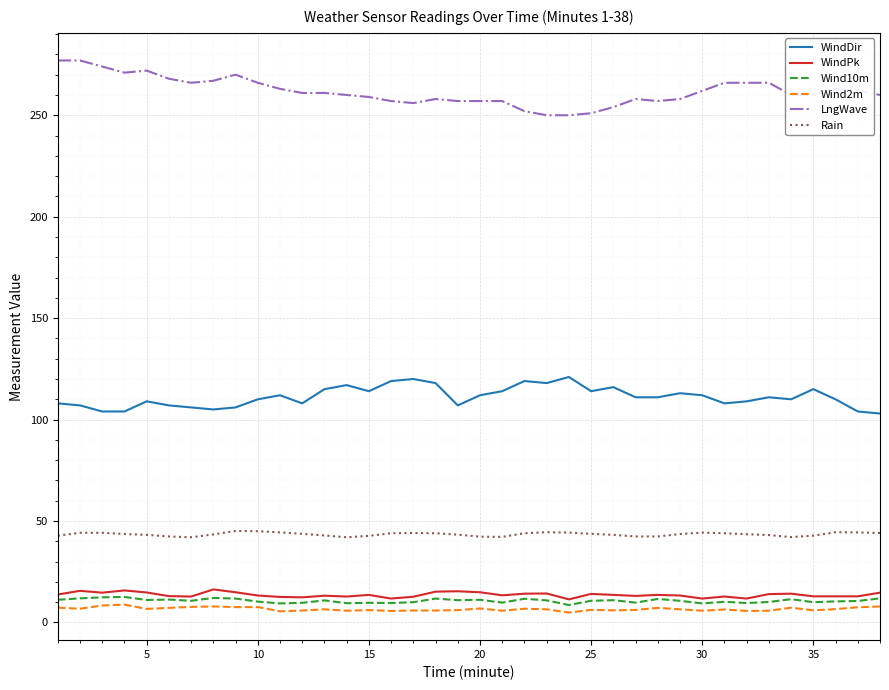

What is the average value of the Wind10m series?

10.7